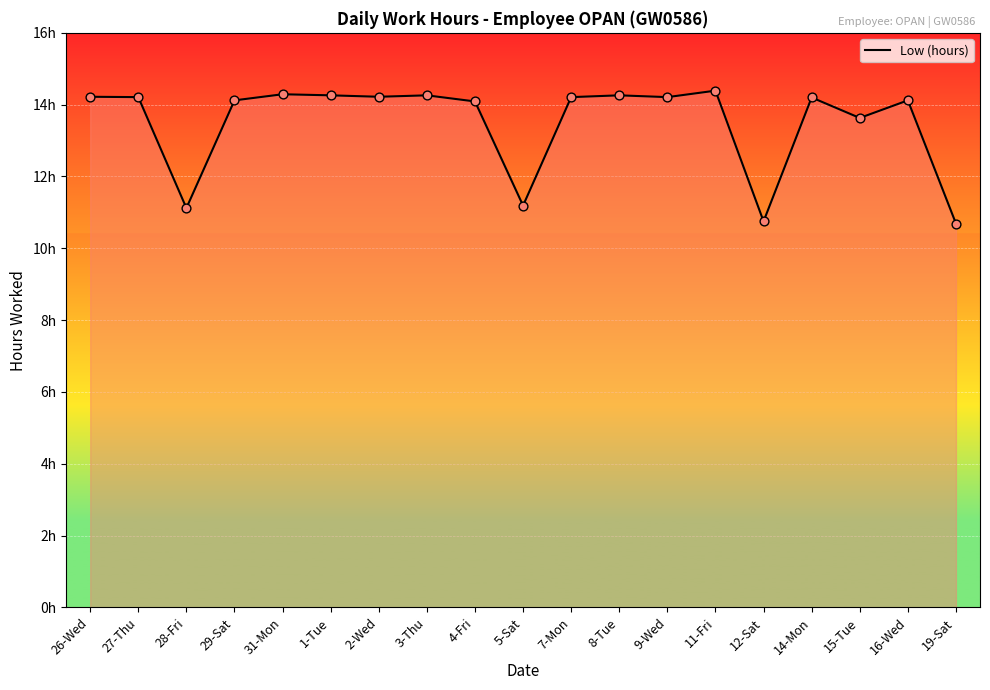

Between 11-Fri and 19-Sat, which is larger?

11-Fri